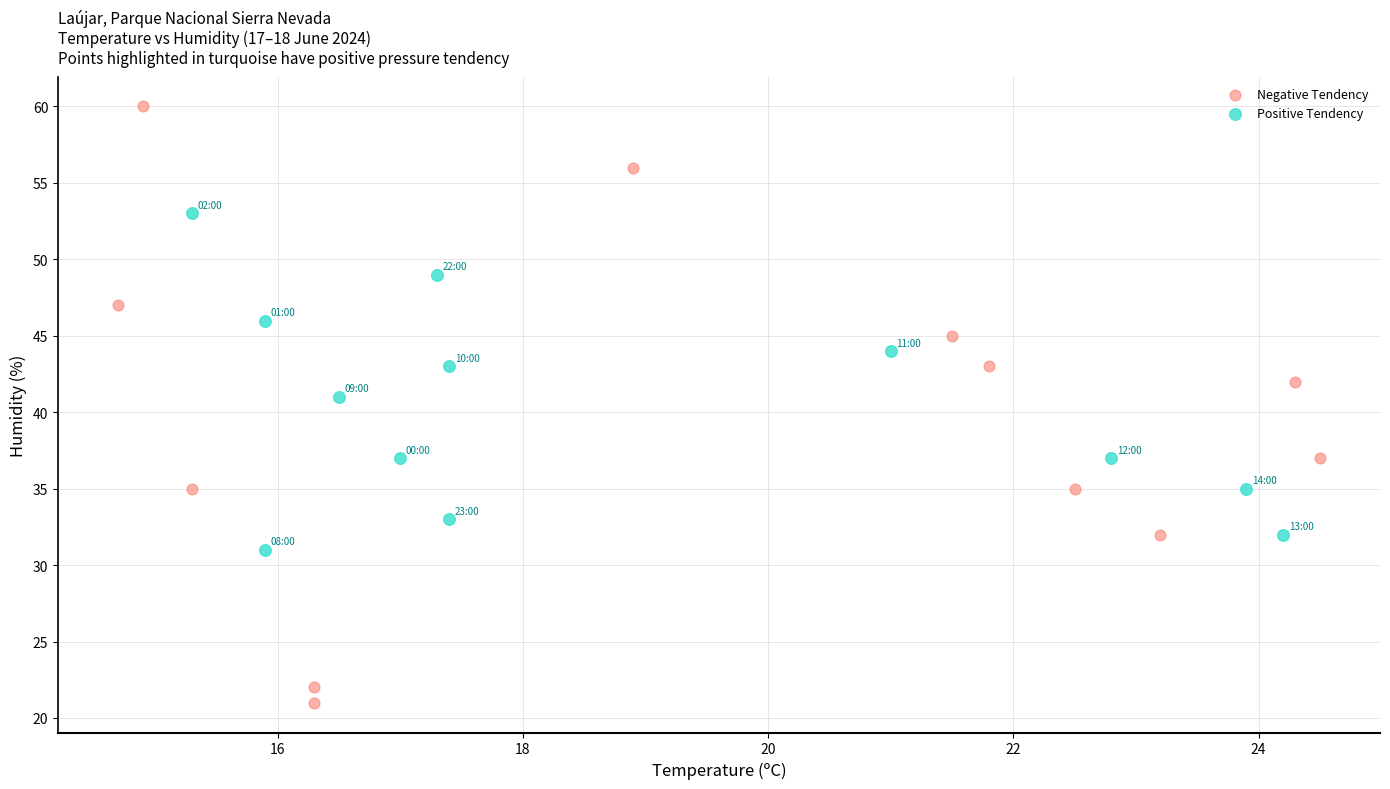

Which series reaches the maximum Y coordinate?

Negative Tendency